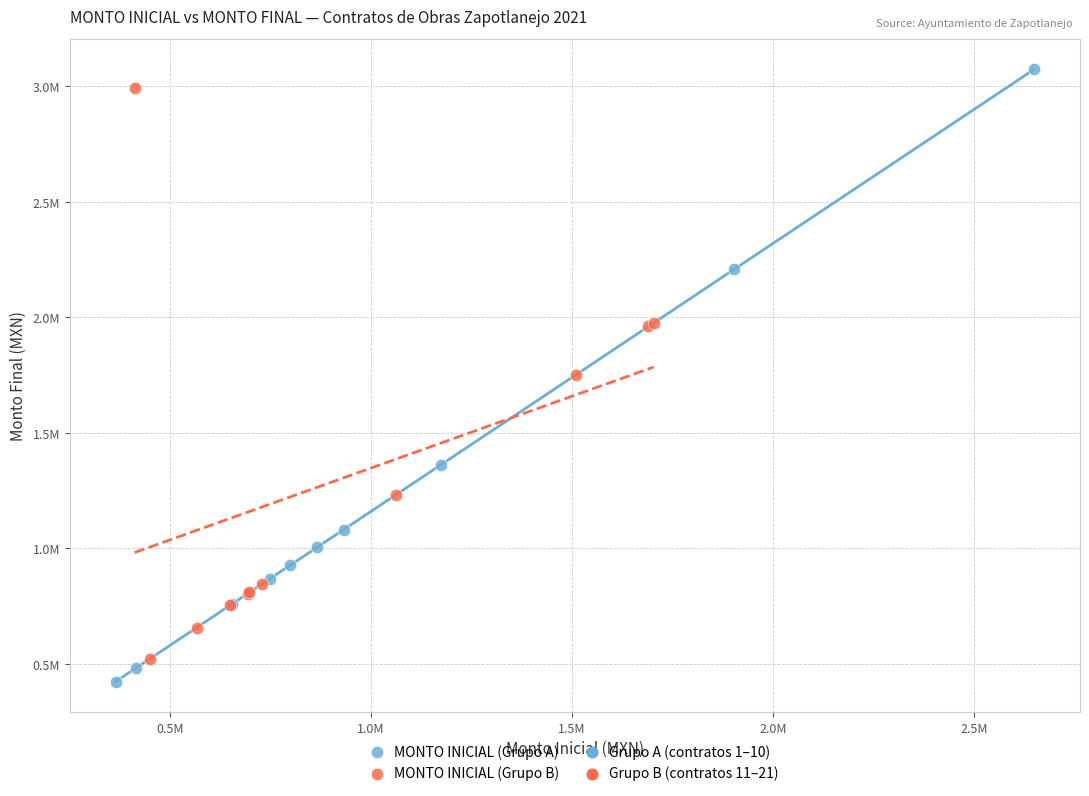

Which series has the largest Y range (max minus min)?

MONTO INICIAL (Grupo A)